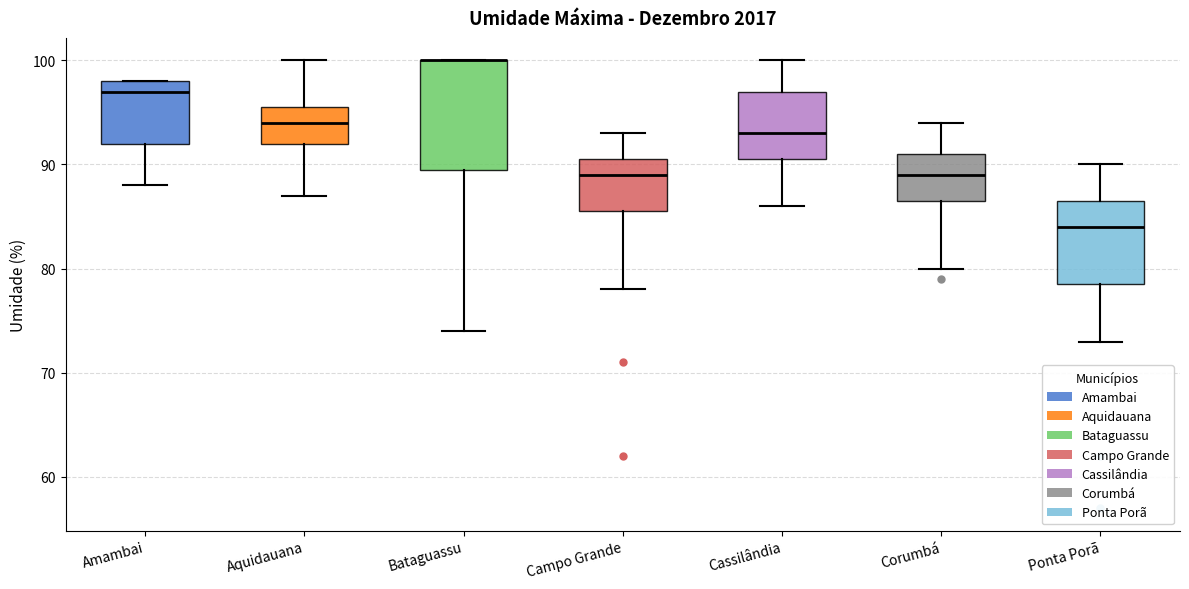

Where does the lower whisker of the box for Bataguassu end on the y-axis? The values are not printed on the chart, so give them approximately, as read against the axis.

74